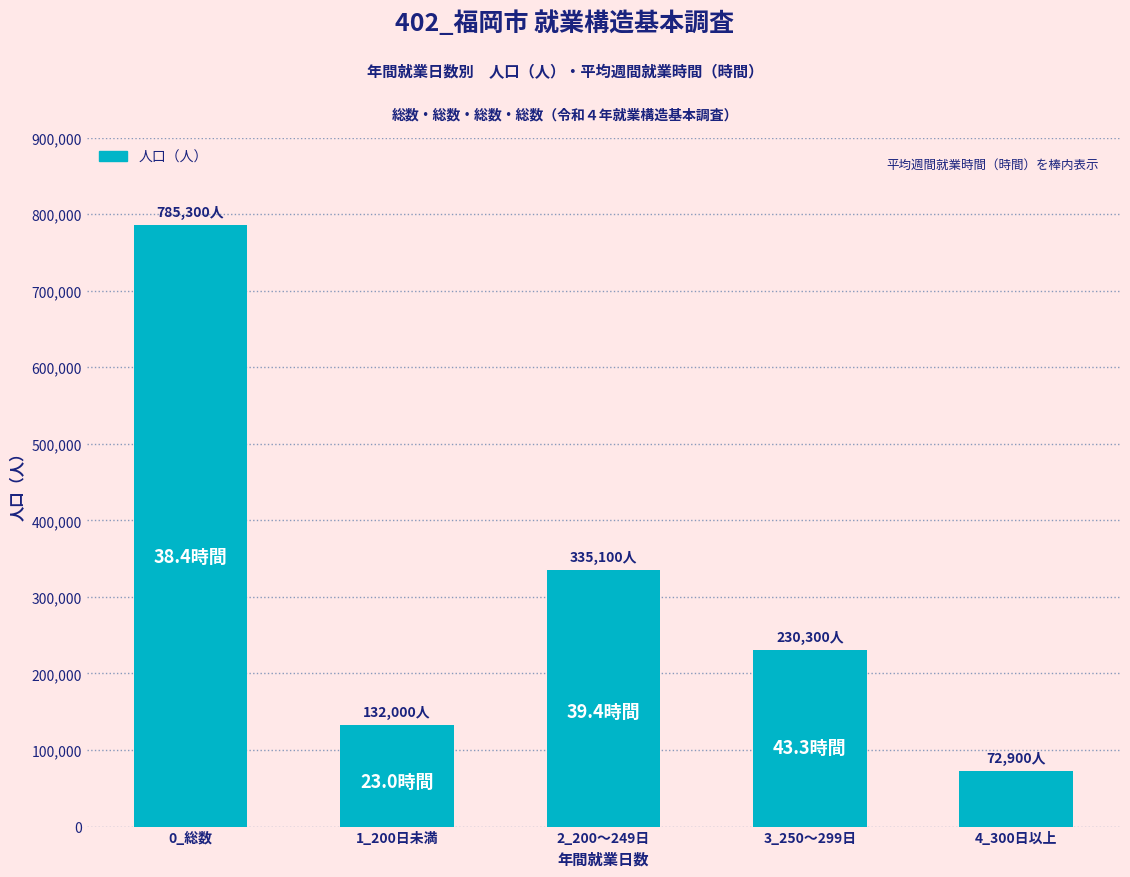

What position from the right is 2_200～249日?

3